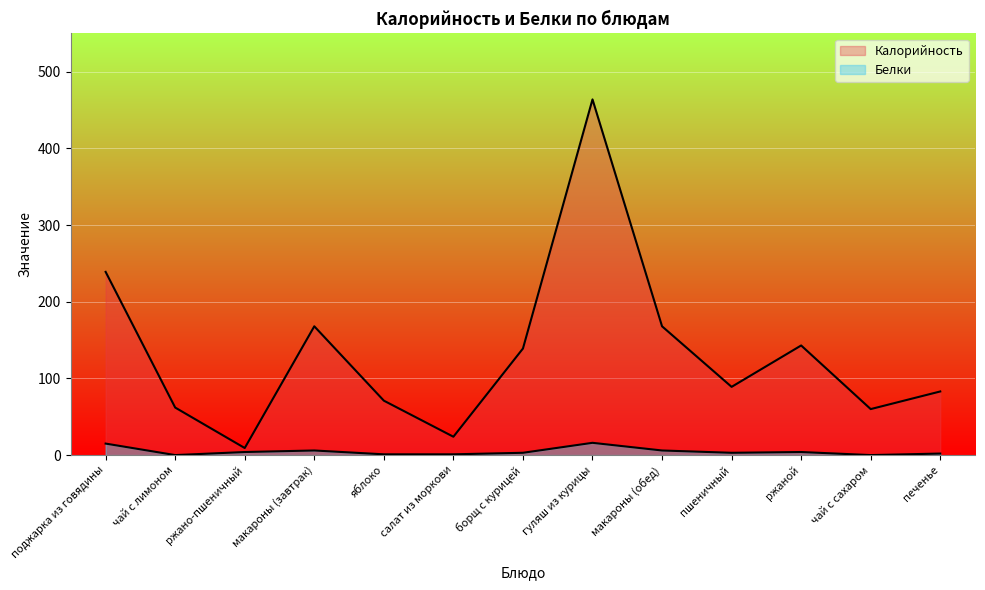

What is the label of the 6th point from the left?

салат из моркови